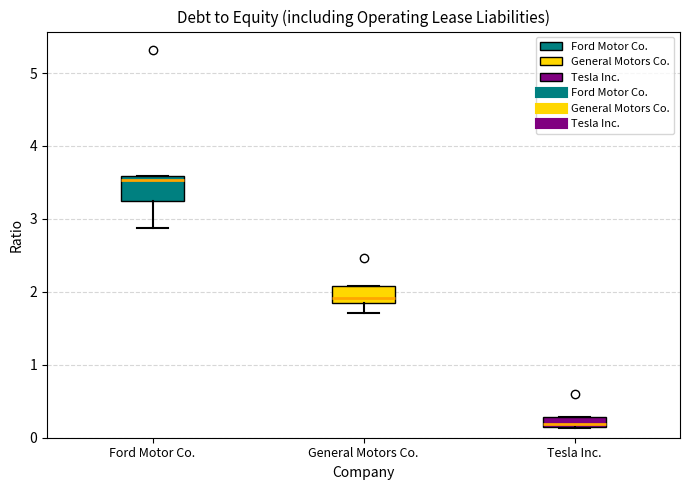

Where does the lower whisker of the box for General Motors Co. end on the y-axis? The values are not printed on the chart, so give them approximately, as read against the axis.

1.7